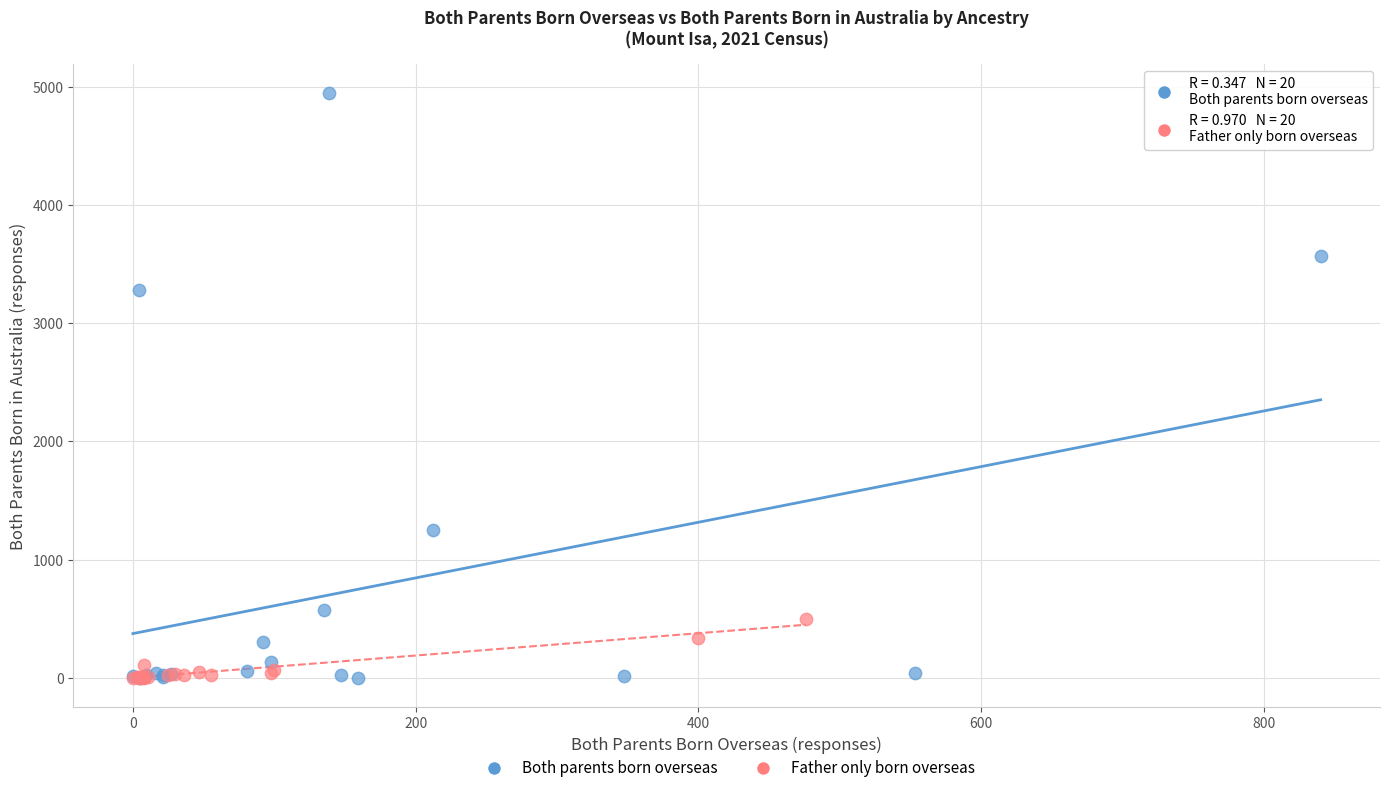

Which series contains the highest Y value?

Both parents born overseas